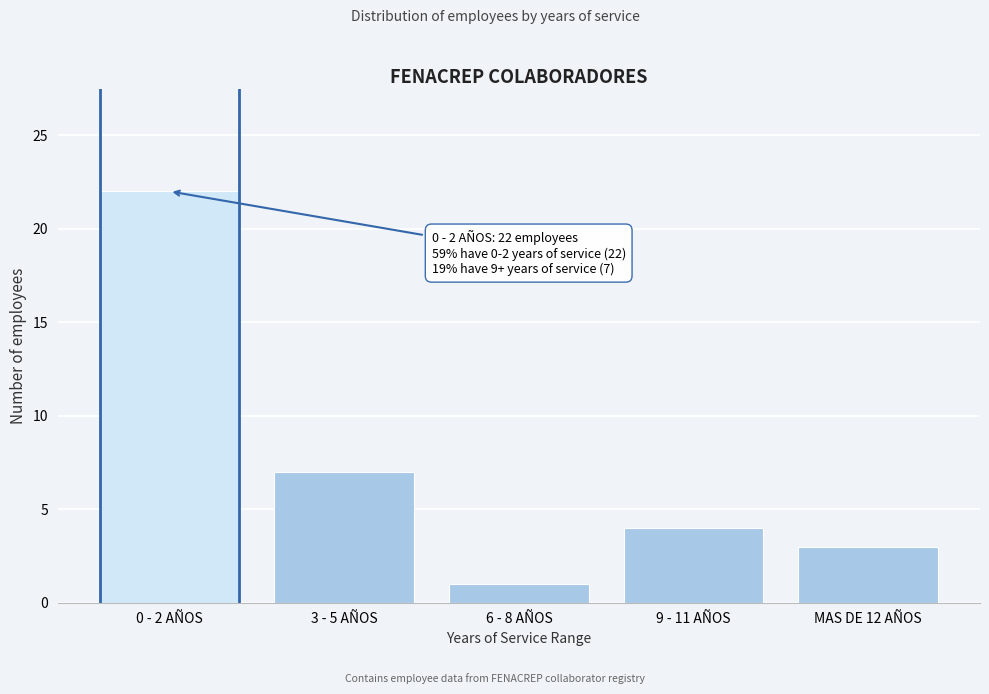

Reading left to right, extract all data points from this chart.

0 - 2 AÑOS=22	3 - 5 AÑOS=7	6 - 8 AÑOS=1	9 - 11 AÑOS=4	MAS DE 12 AÑOS=3